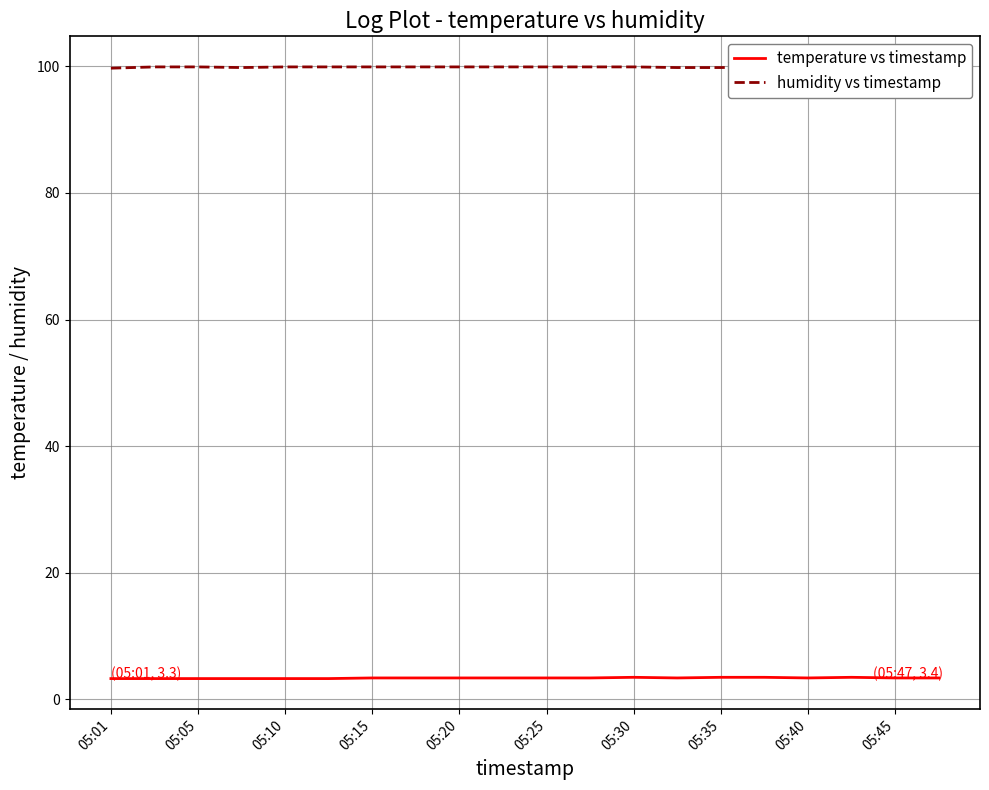

What is the highest value of the temperature vs timestamp series?

3.5